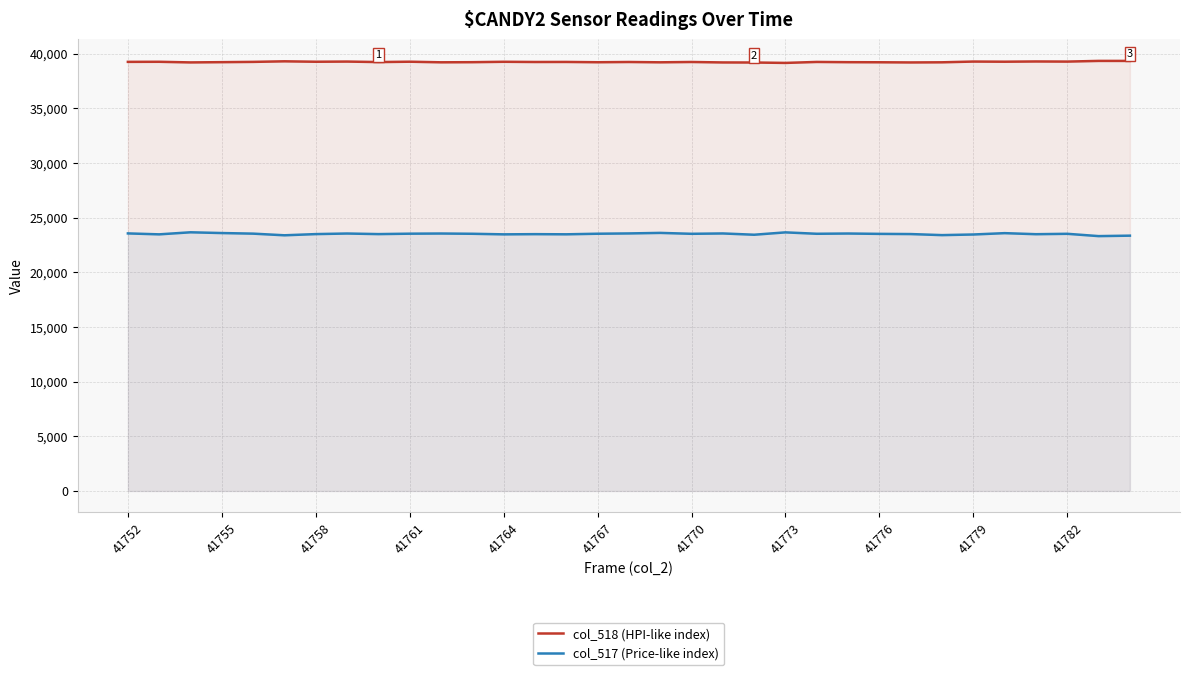

What is the approximate value of col_518 (HPI-like index) at 17, to the nearest 50?

39200